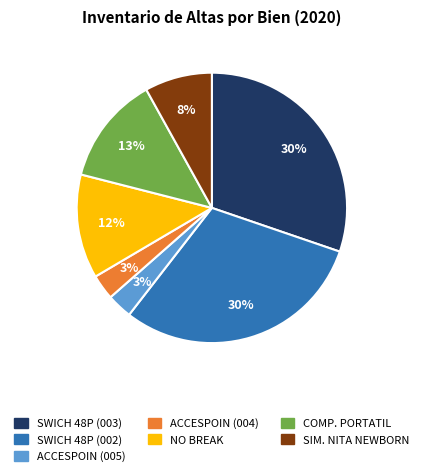

Do SWICH 48P (003) and NO BREAK together represent more than half of the pie?

No